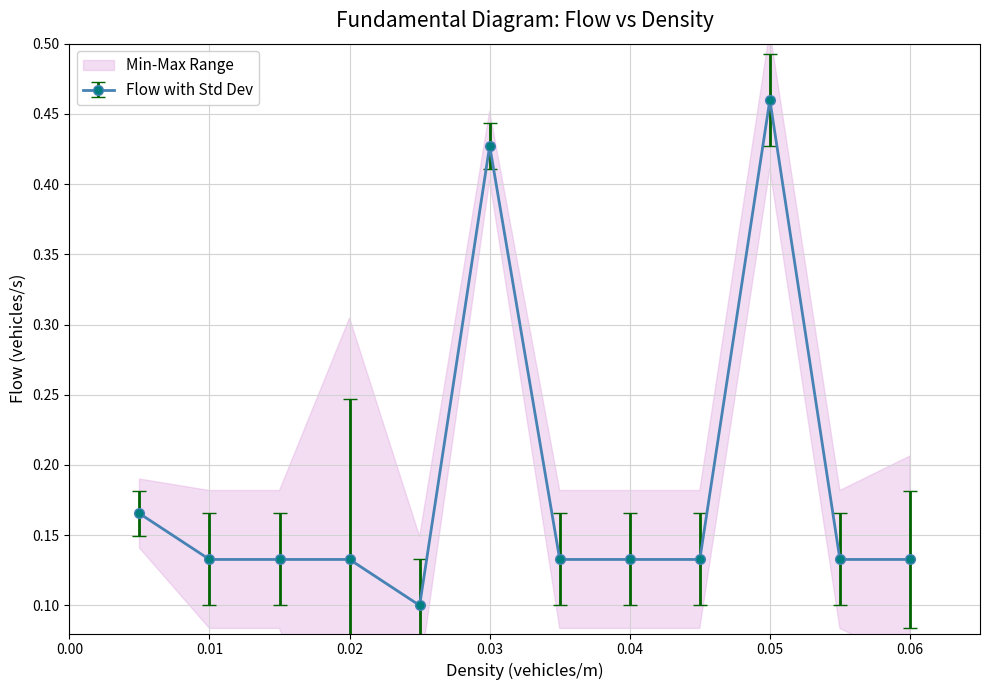

What is the smallest value displayed?

0.1